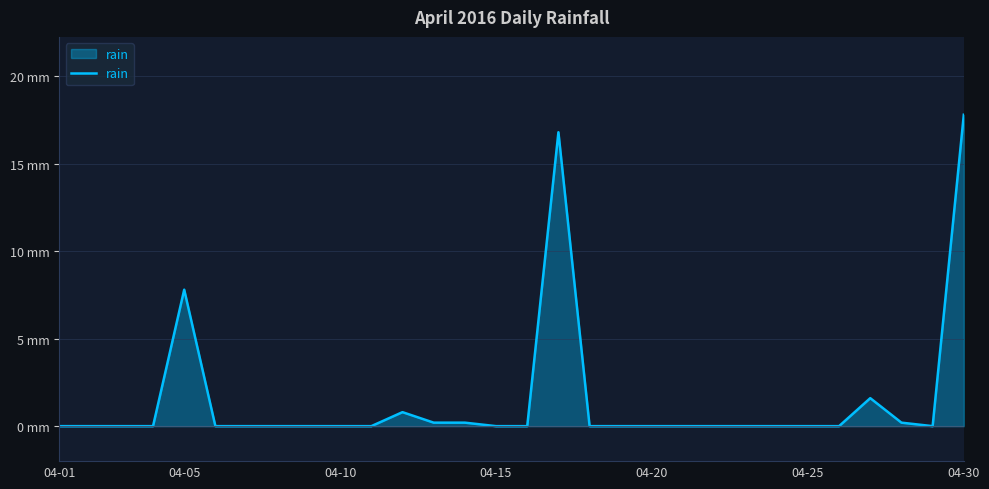

Does the chart display data point markers on the line(s)?

No